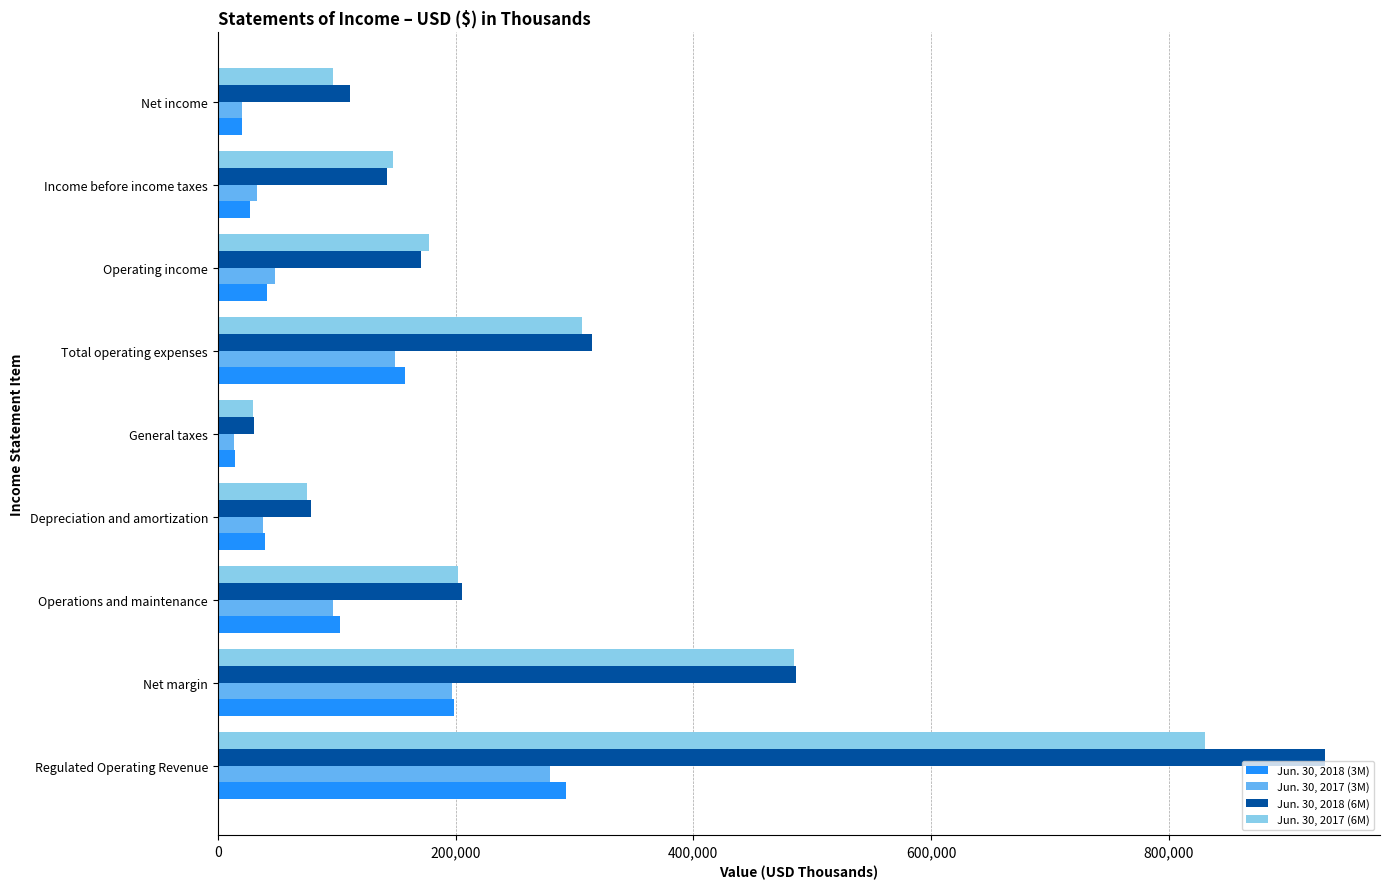

At which category is the sum across all series the highest?

Regulated Operating Revenue